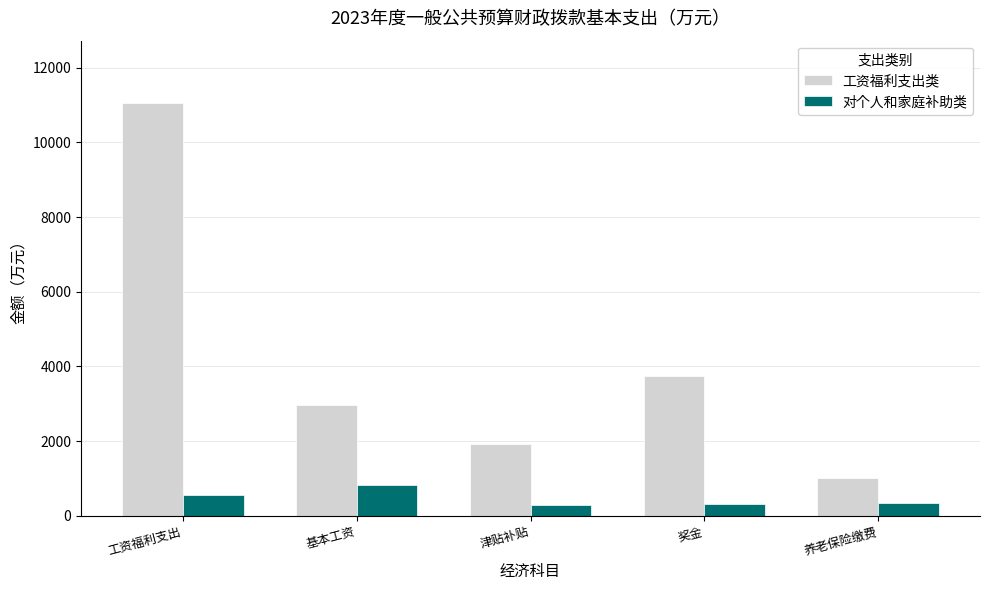

At which category is the sum across all series the highest?

工资福利支出